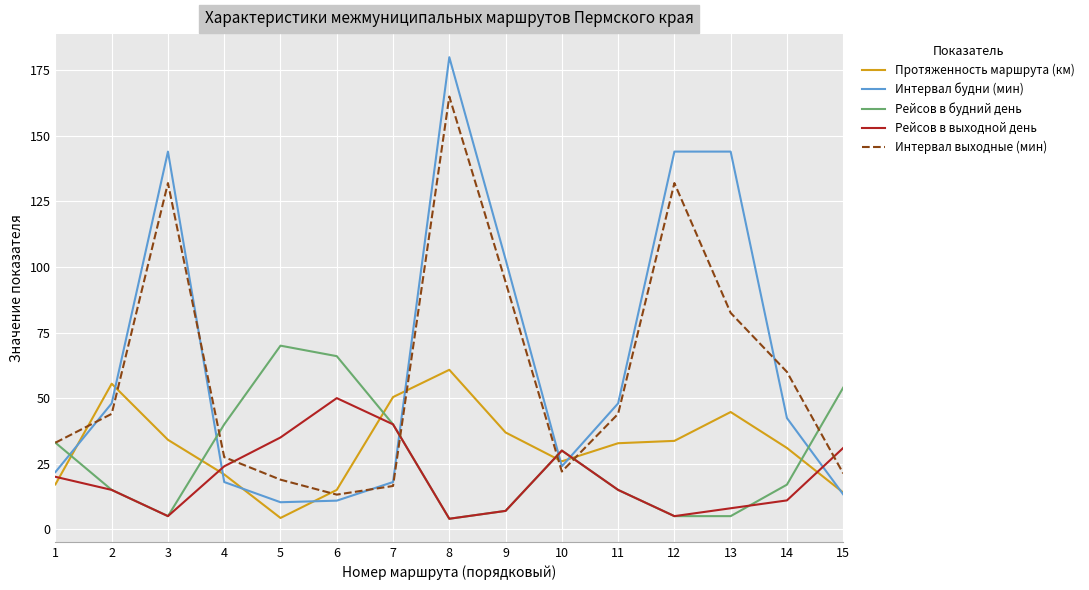

Which series changed the most between 13 and 14?

Интервал будни (мин)